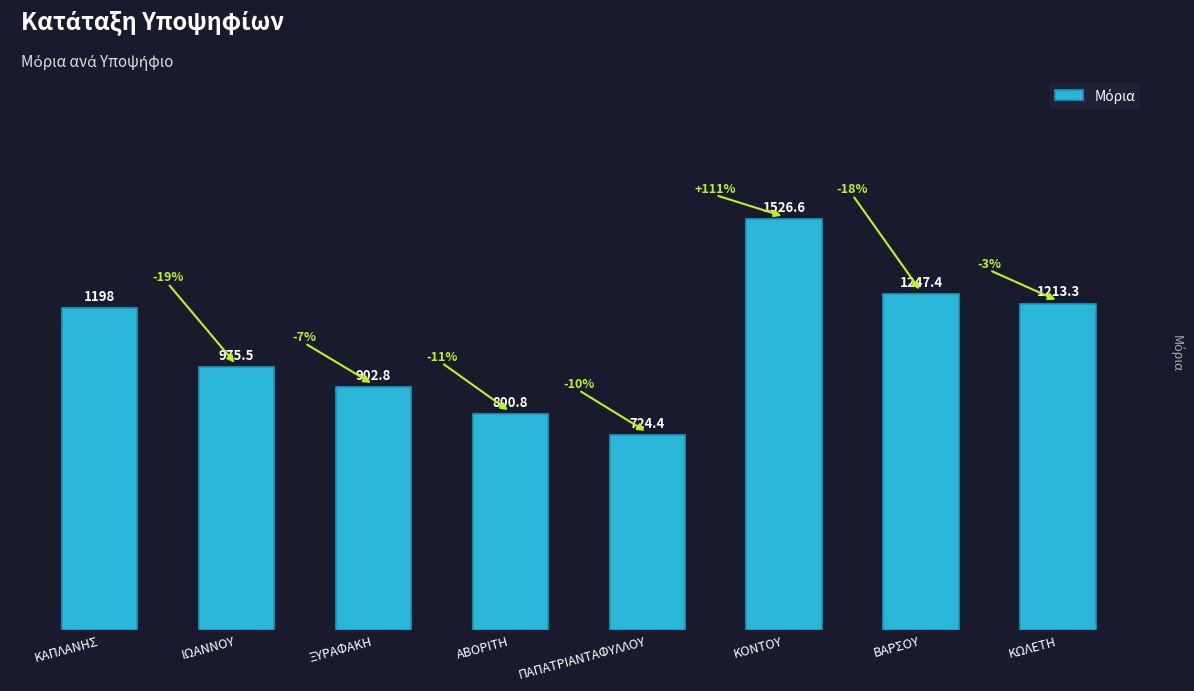

Rank the categories by value from lowest to highest.

ΠΑΠΑΤΡΙΑΝΤΑΦΥΛΛΟΥ, ΑΒΟΡΙΤΗ, ΞΥΡΑΦΑΚΗ, ΙΩΑΝΝΟΥ, ΚΑΠΛΑΝΗΣ, ΚΩΛΕΤΗ, ΒΑΡΣΟΥ, ΚΟΝΤΟΥ